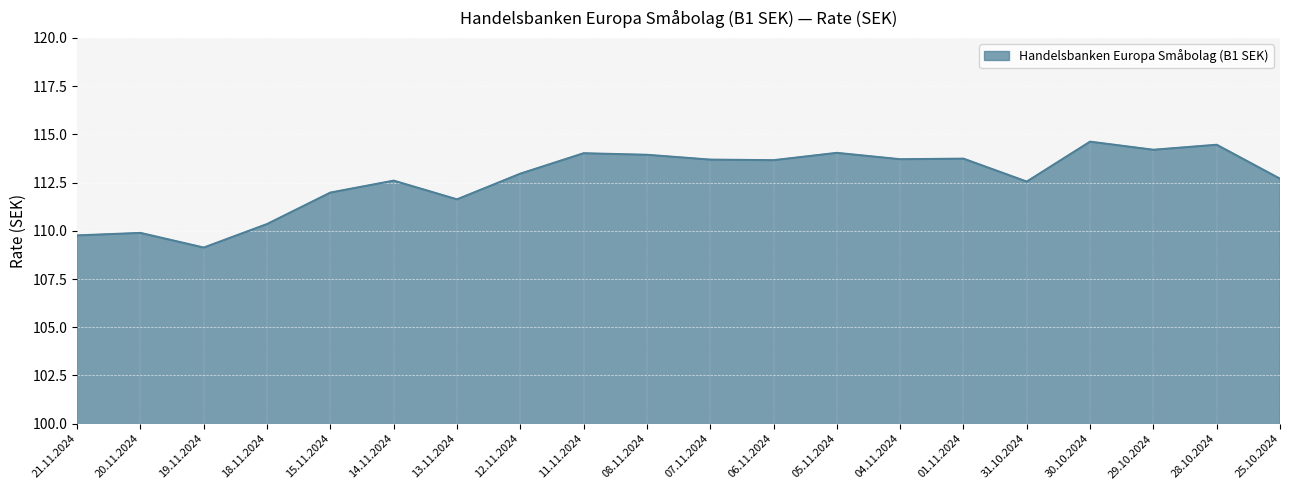

What is the difference between the second highest and minimum values?

5.3